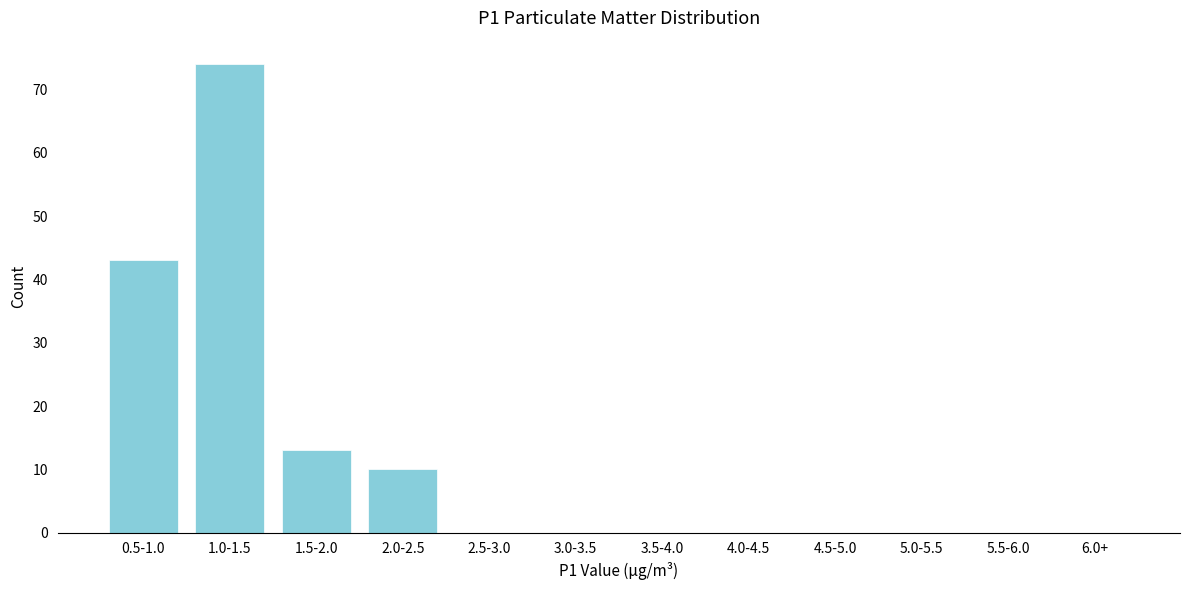

Reading left to right, transcribe all the data shown in this chart.

0.5-1.0=43	1.0-1.5=74	1.5-2.0=13	2.0-2.5=10	2.5-3.0=0	3.0-3.5=0	3.5-4.0=0	4.0-4.5=0	4.5-5.0=0	5.0-5.5=0	5.5-6.0=0	6.0+=0